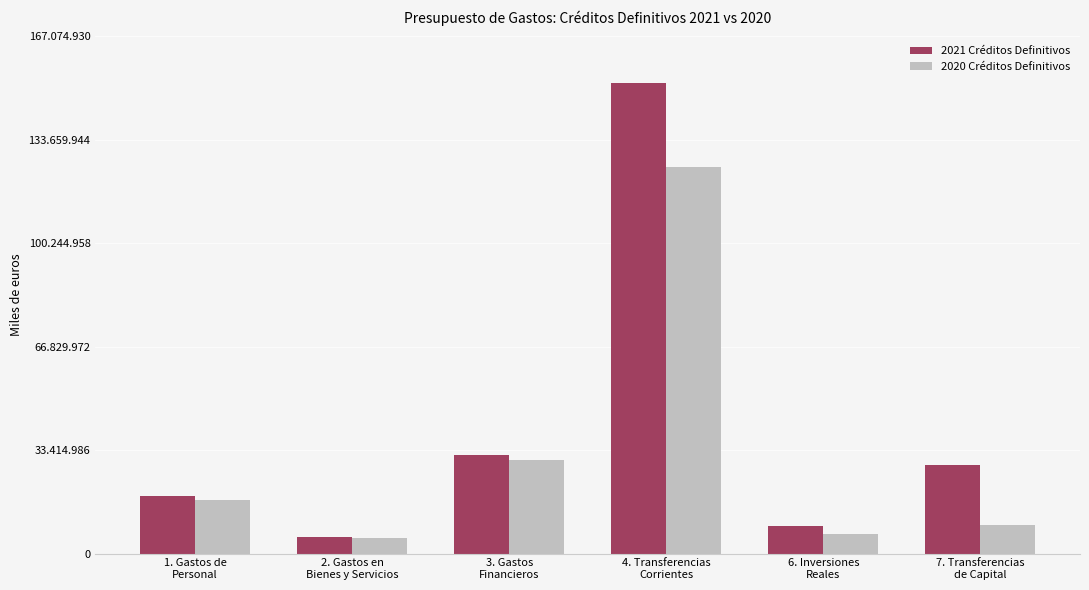

Are the bars grouped side by side (vs. stacked)?

Yes